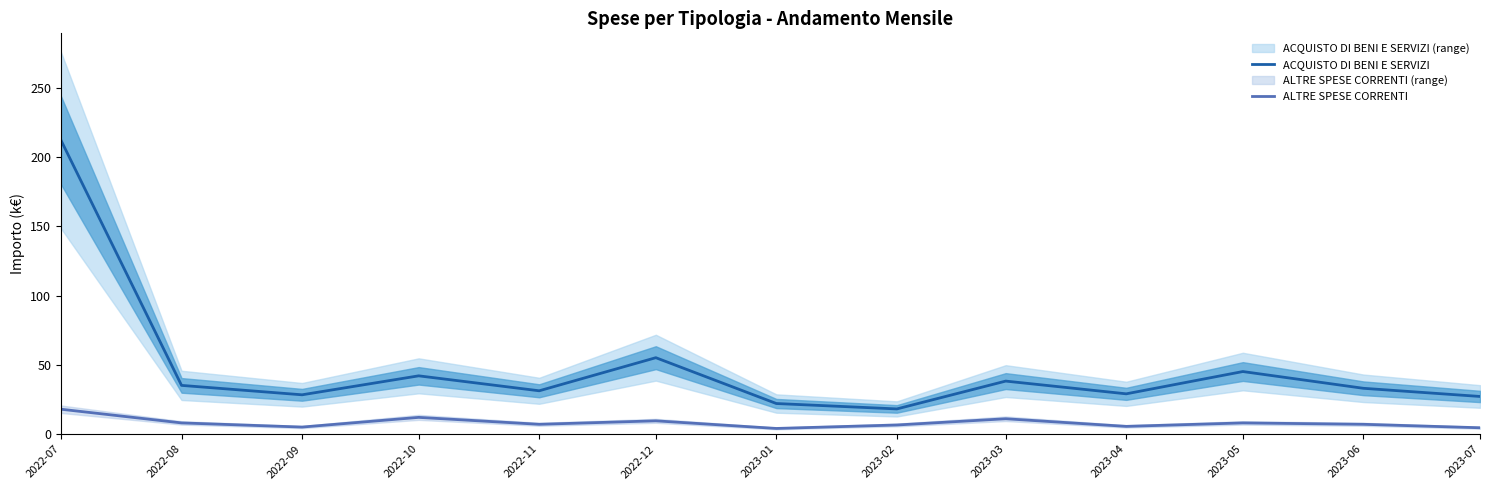

Where is ACQUISTO DI BENI E SERVIZI nearest to the value 115?

2022-12